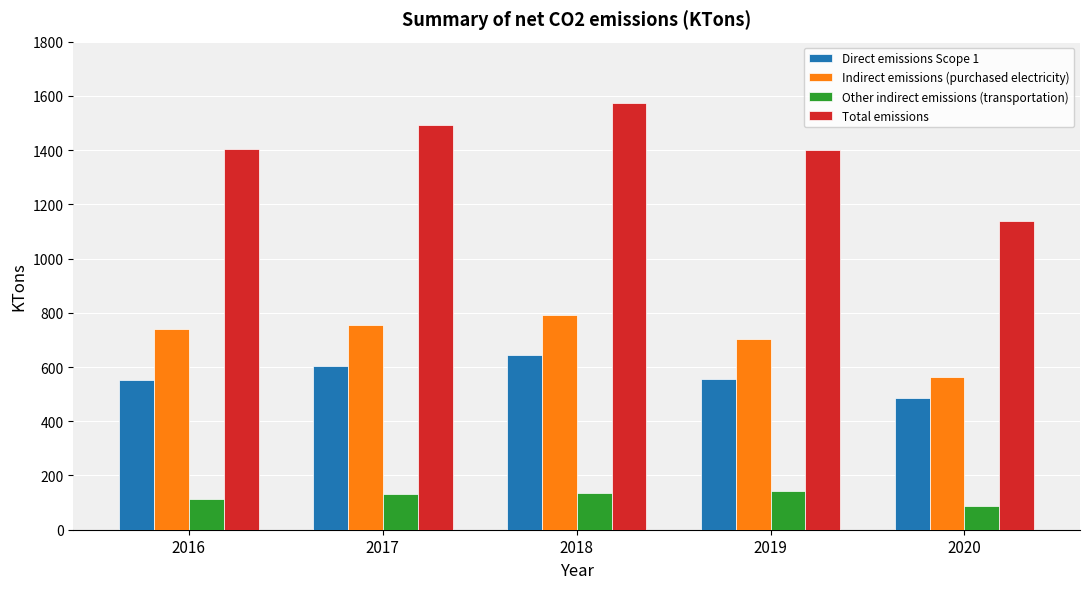

Which category has the lowest value across all series?

2020